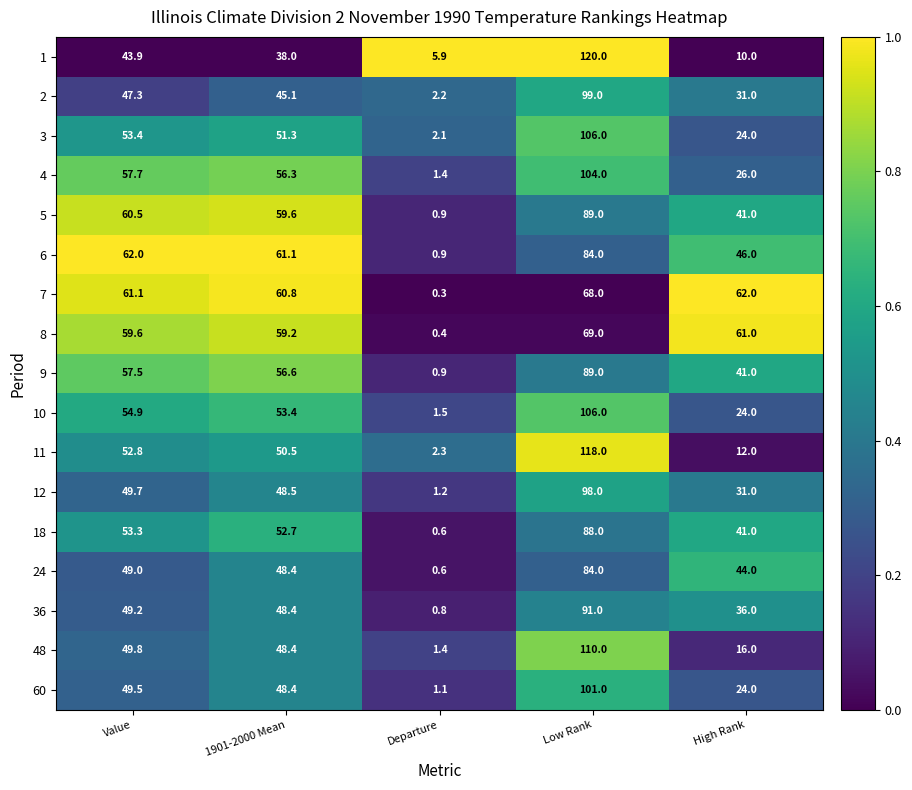

The value of 18 at High Rank is 10.9. True or false?

False